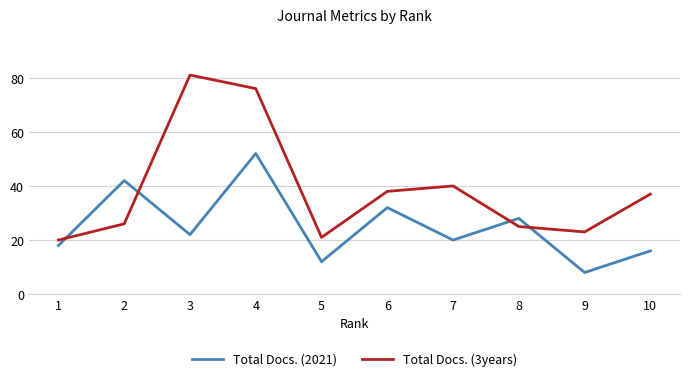

Which series changed the most between 1 and 8?

Total Docs. (2021)